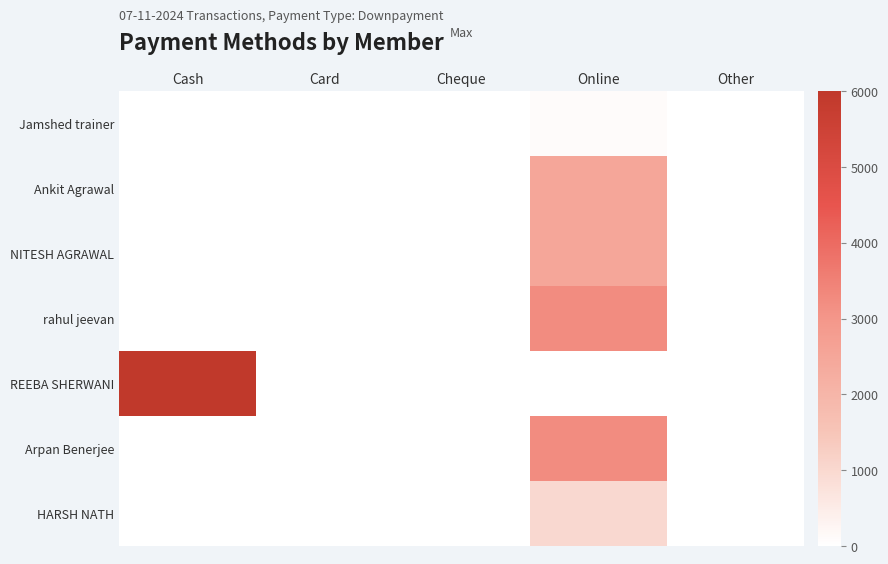

What is the greatest value displayed?

6000